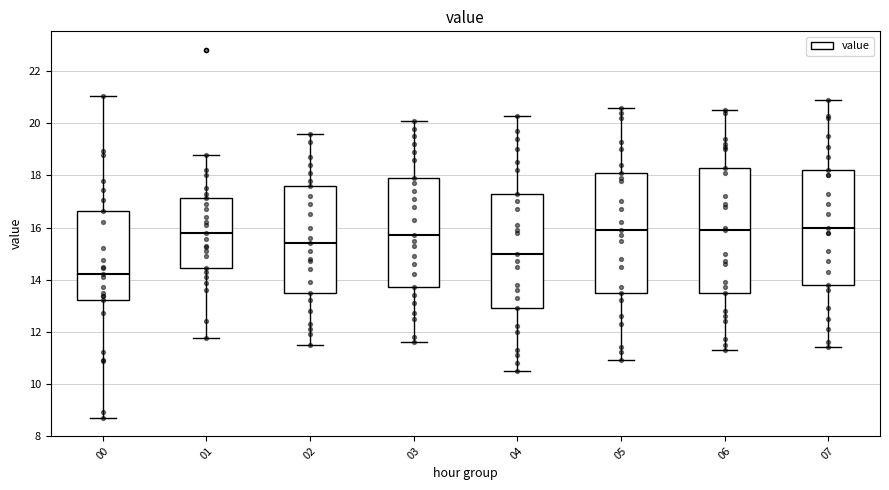

Where does the median line of the box at x = 01 sit on the y-axis? The values are not printed on the chart, so give them approximately, as read against the axis.

15.8